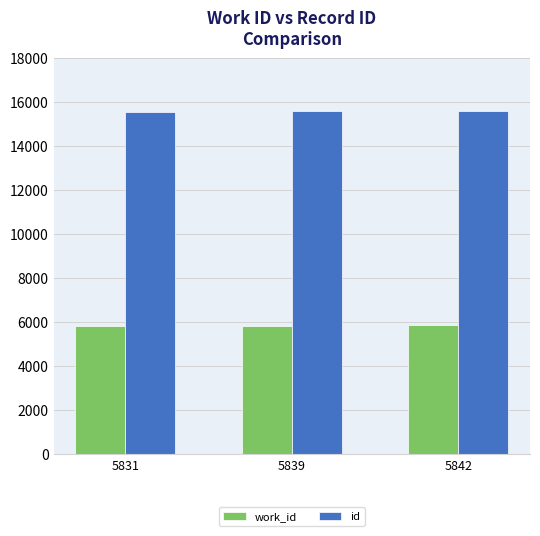

True or false: work_id has a value of 5831 at 5831.

True